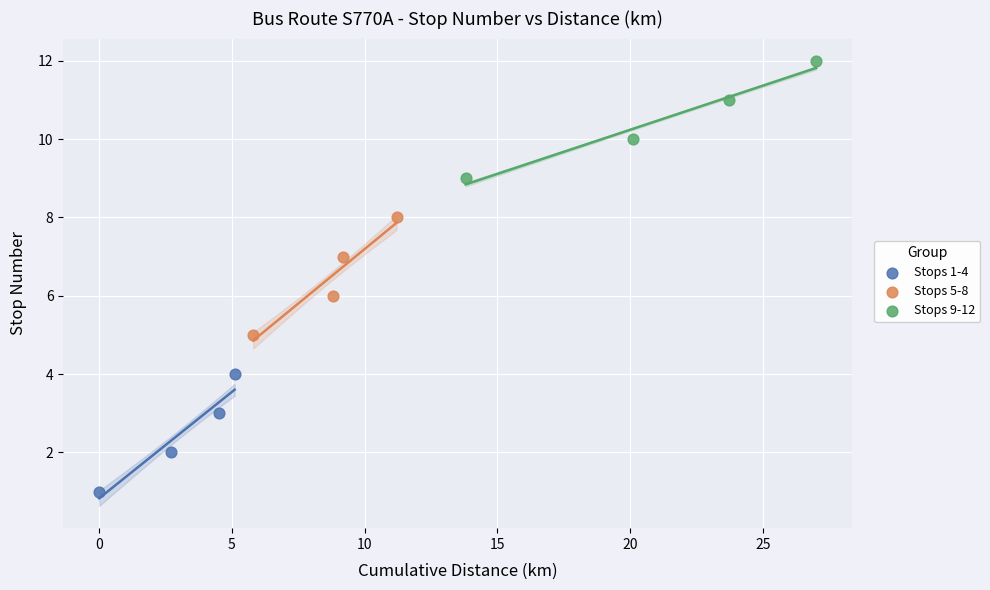

What are all the series names shown in the legend?

Stops 1-4, Stops 5-8, Stops 9-12